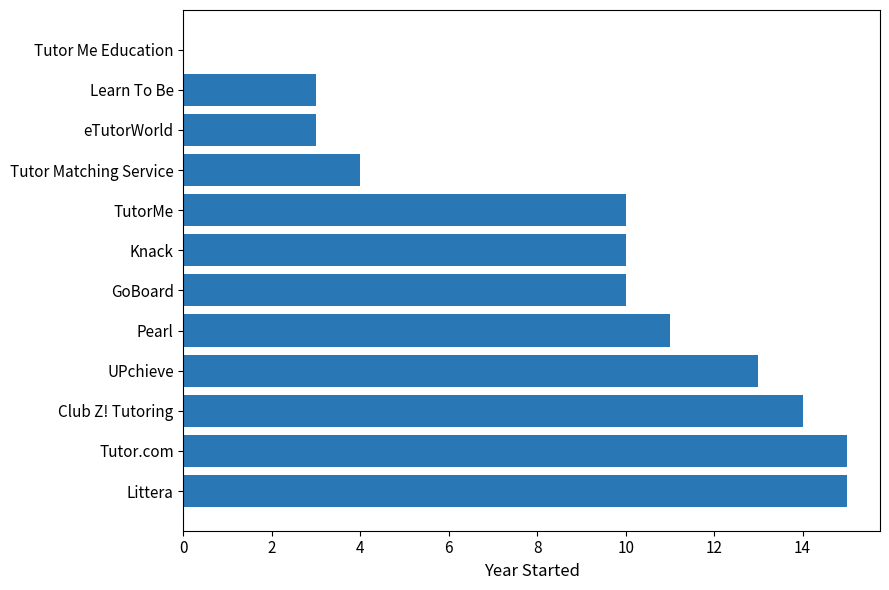

What is the change in value from TutorMe to Tutor Matching Service?

-6